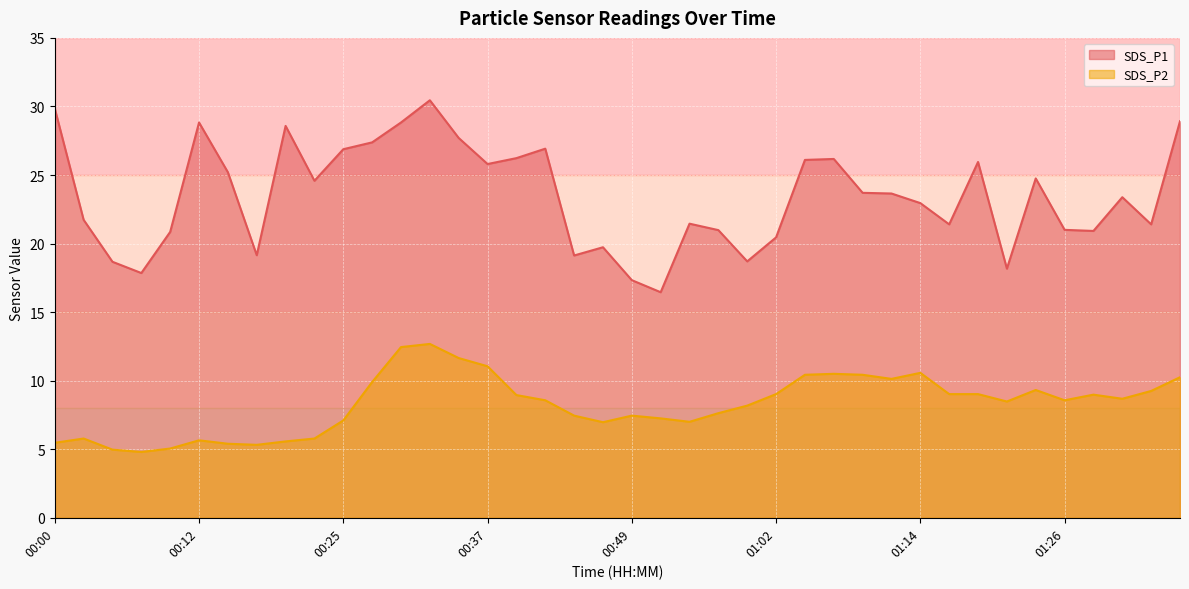

Which category has the highest value across all series?

00:32